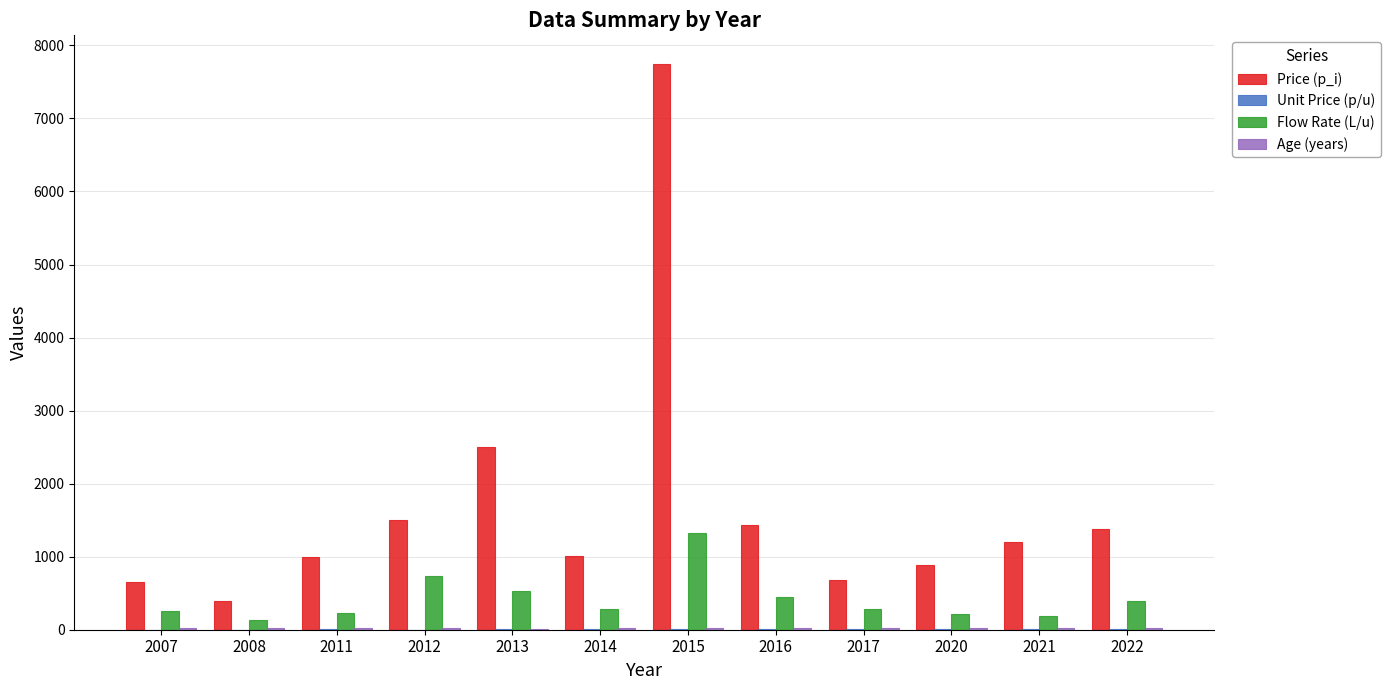

What is the average value of the Price (p_i) series?

1697.2